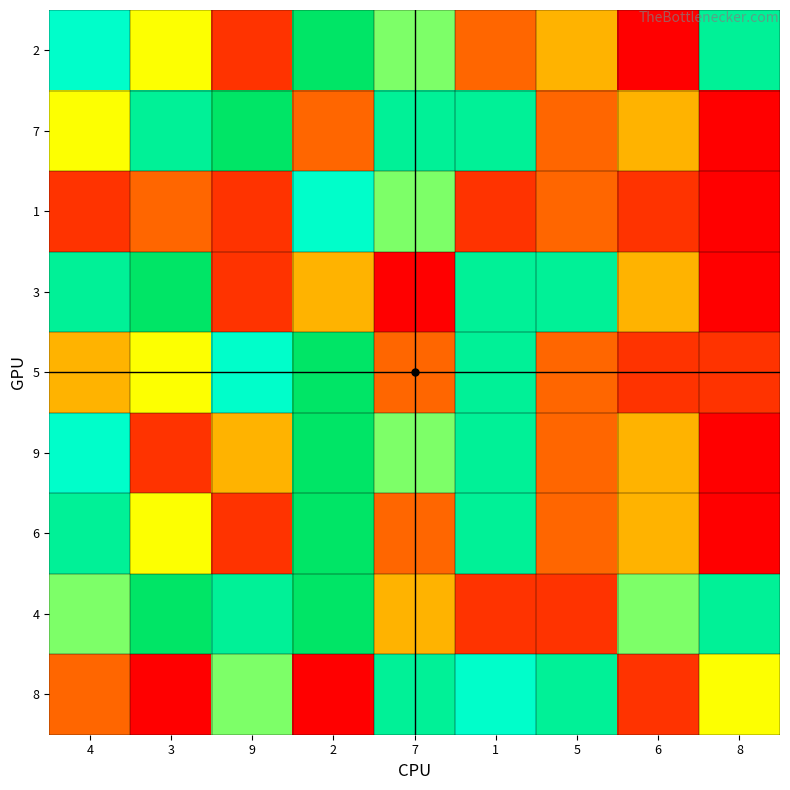

Reading left to right, transcribe all the data shown in this chart.

2: 7	5	2	9	6	3	4	1	8
7: 5	8	9	3	8	8	3	4	1
1: 2	3	2	7	6	2	3	2	1
3: 8	9	2	4	1	8	8	4	1
5: 4	5	7	9	3	8	3	2	2
9: 7	2	4	9	6	8	3	4	1
6: 8	5	2	9	3	8	3	4	1
4: 6	9	8	9	4	2	2	6	8
8: 3	1	6	1	8	7	8	2	5